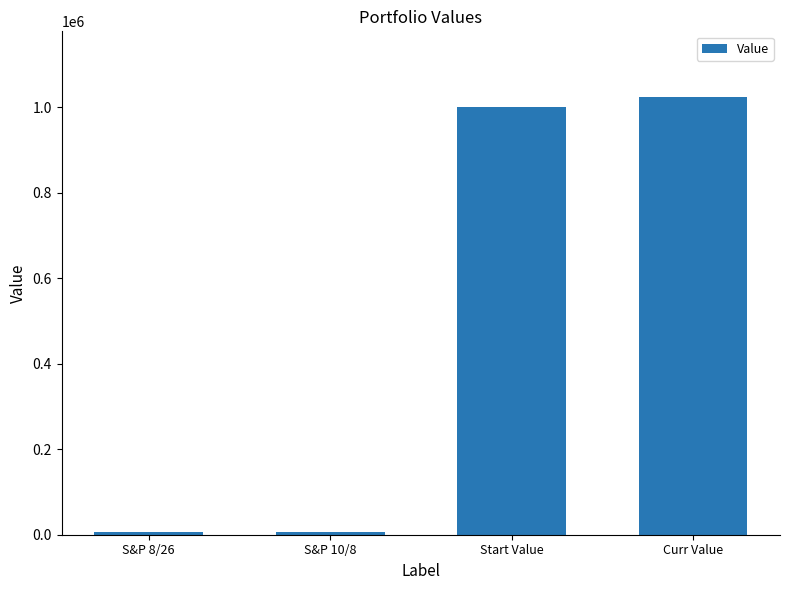

How many bars are there in total?

4